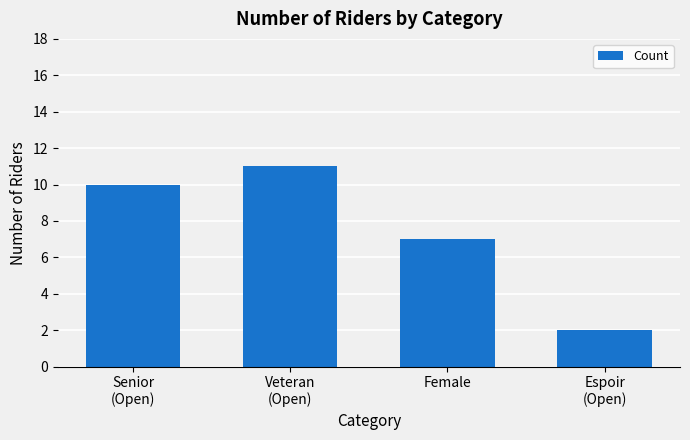

List the labels in order of value, largest first.

Veteran
(Open), Senior
(Open), Female, Espoir
(Open)